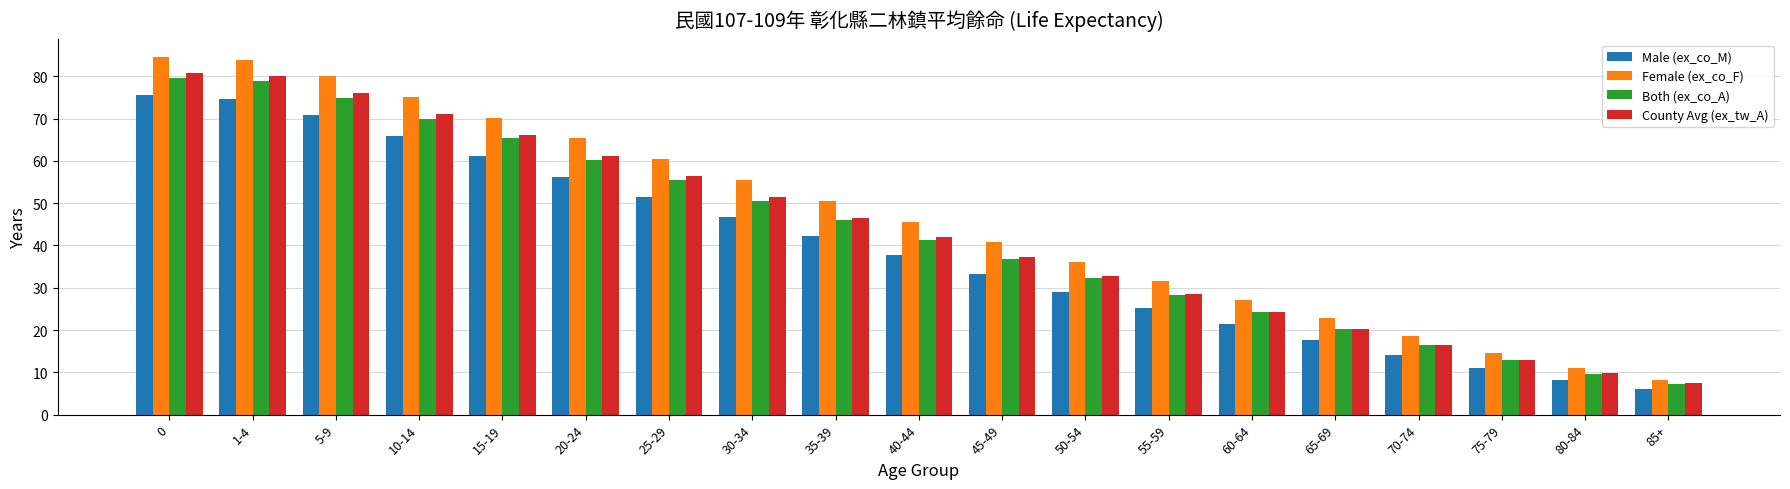

What is the sum of all County Avg (ex_tw_A) values?

821.2